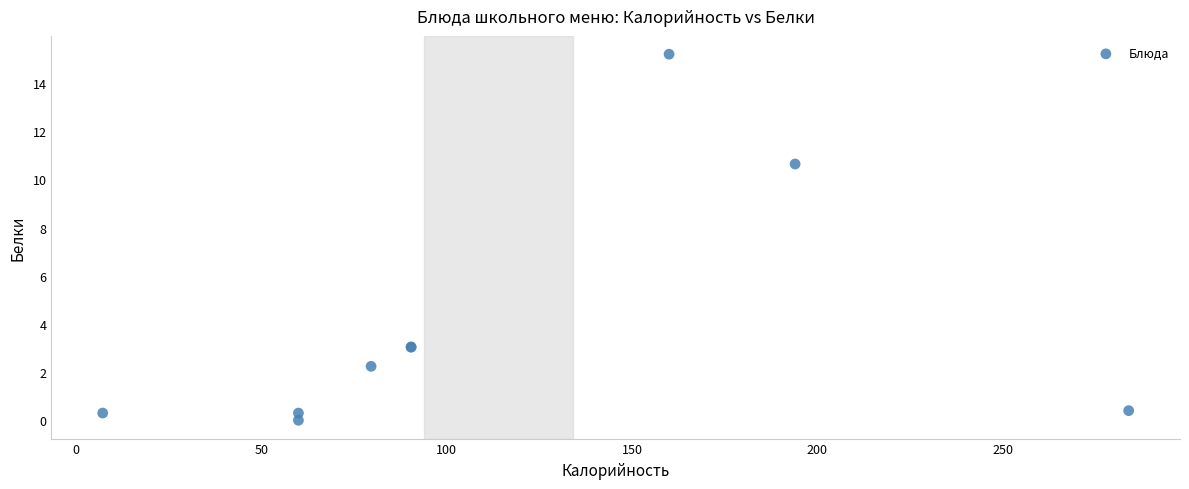

What Y value in the scatter plot is closest to 7?

10.6